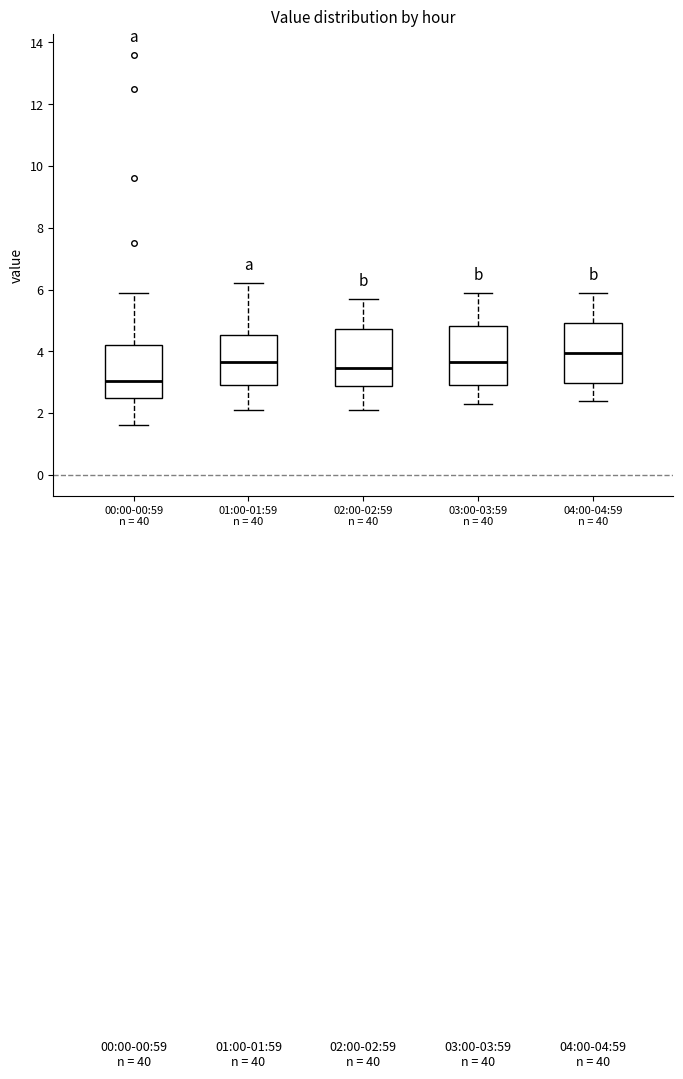

Which box's median line is the lowest?

00:00-00:59 n = 40